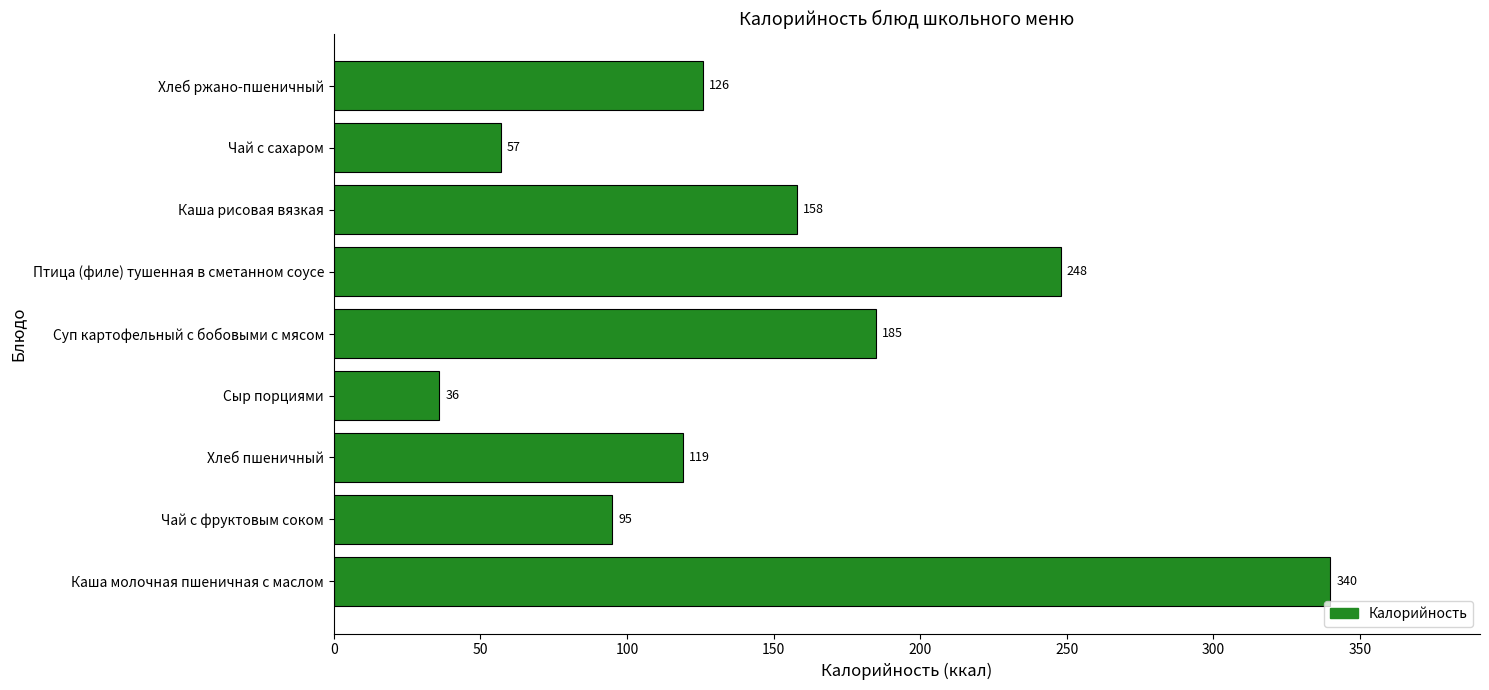

How many values are below 126?

4